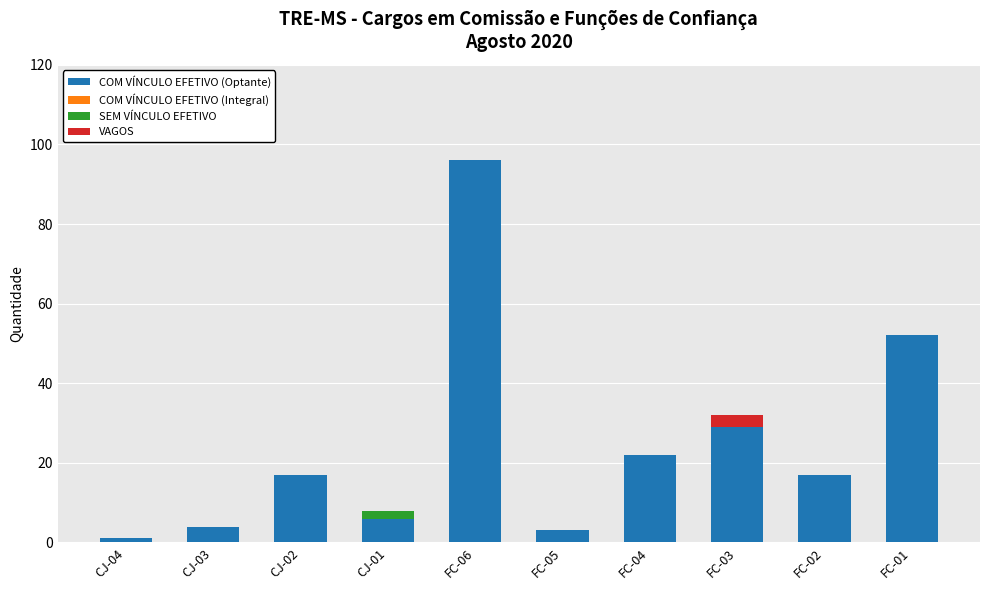

Which category has the highest value in the COM VÍNCULO EFETIVO (Optante) series?

FC-06